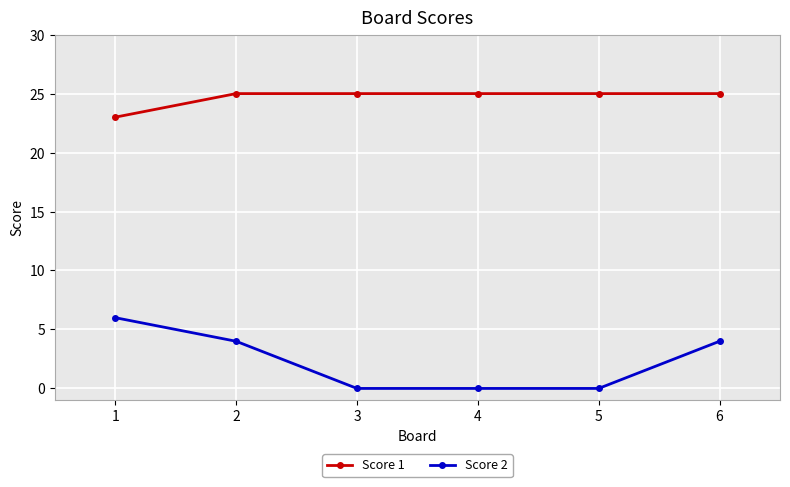

What are all the series names shown in the legend?

Score 1, Score 2